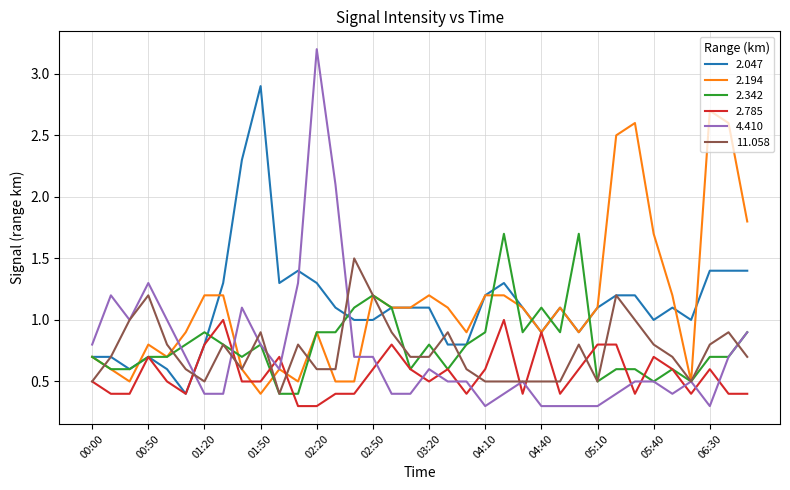

What is the highest value of the 4.410 series?

3.2